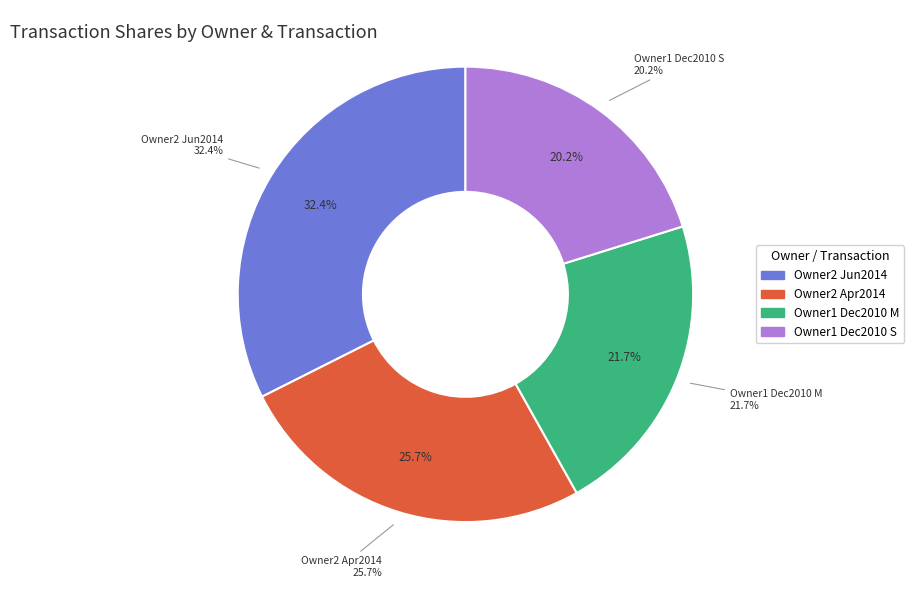

What percentage is NOT represented by rptOwnerDetailsId=2 (2014-06)?

67.6%